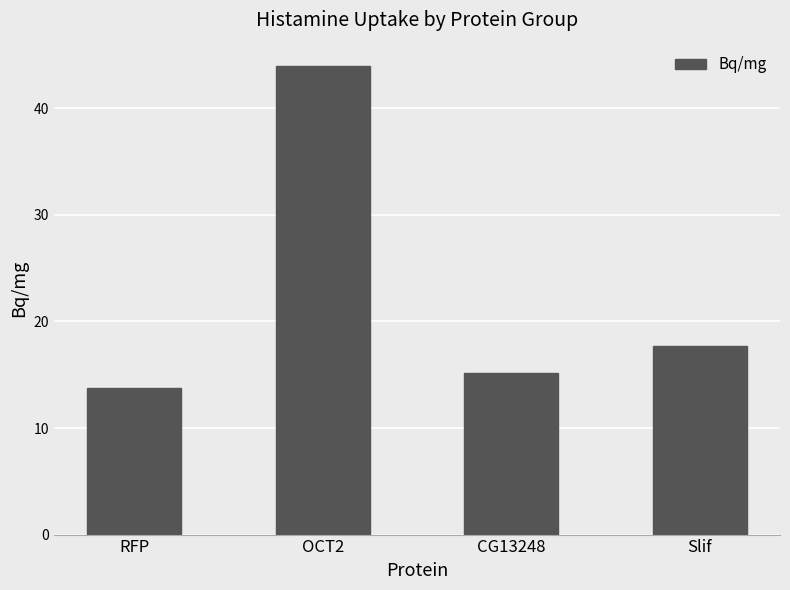

Reading right to left, transcribe all the data shown in this chart.

17.7	15.2	44.0	13.7